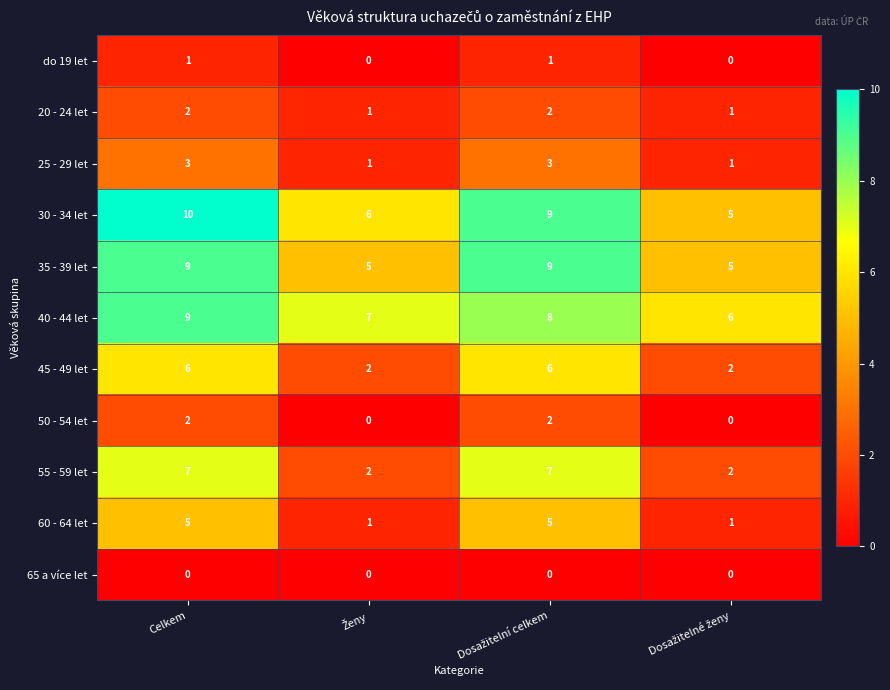

The 50 - 54 let series shows 3 at Celkem. True or false?

False